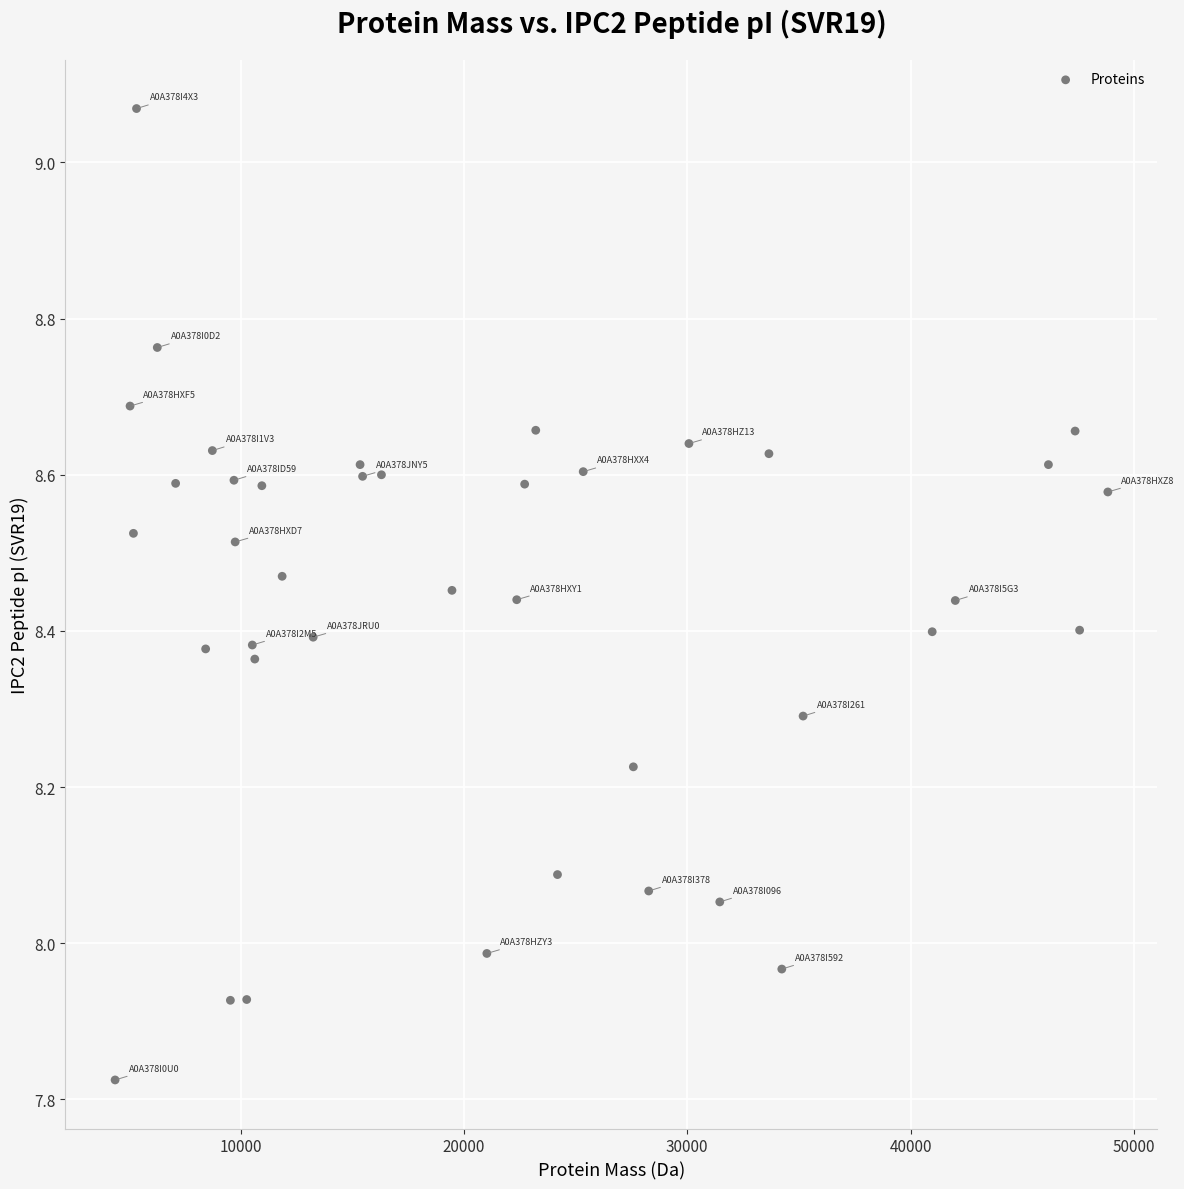

What is the range of Y values (max minus min)?

1.2